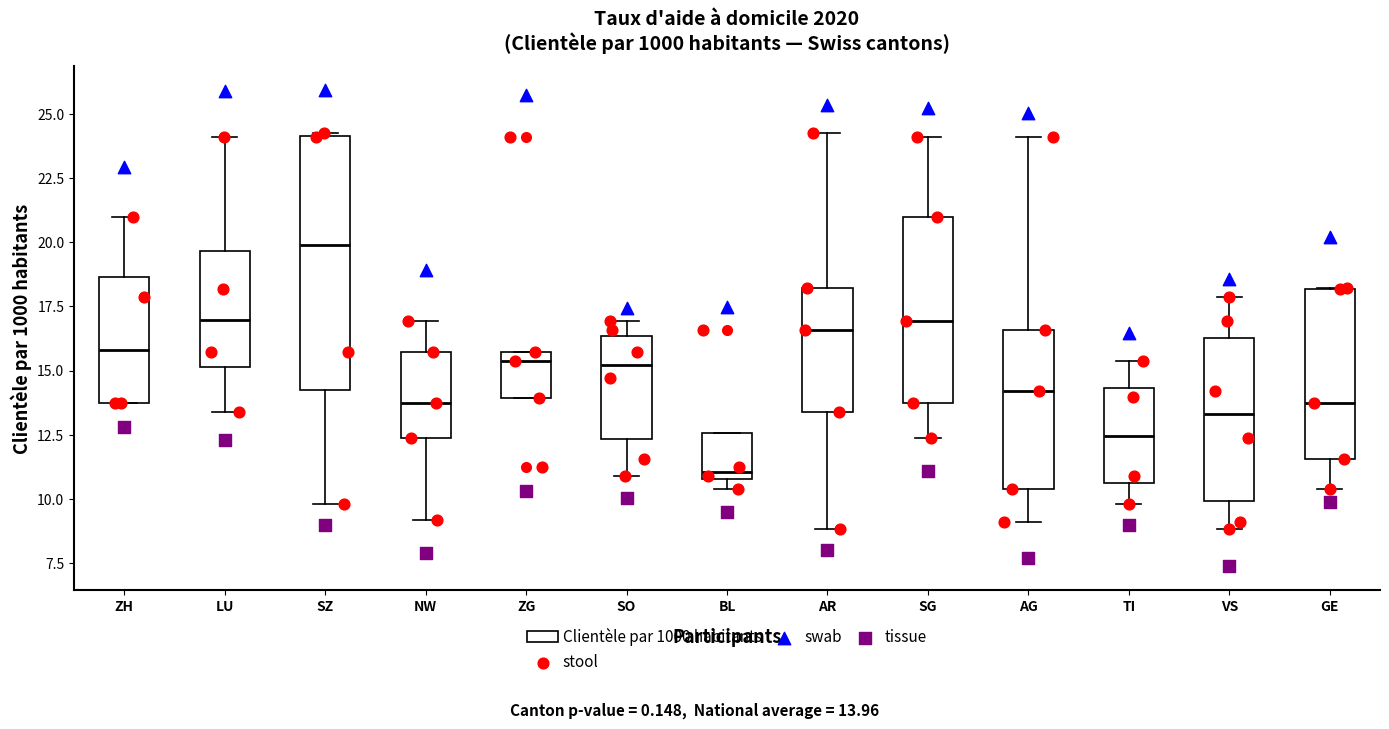

Where does the median line of the box for GE sit on the y-axis? The values are not printed on the chart, so give them approximately, as read against the axis.

13.5